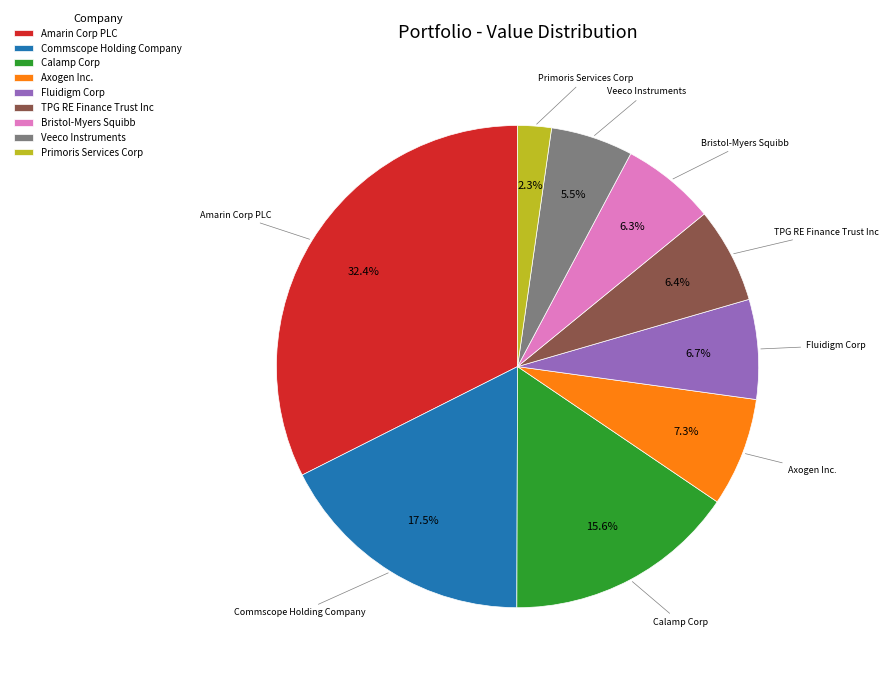

What is the smallest slice in the pie chart?

Primoris Services Corp